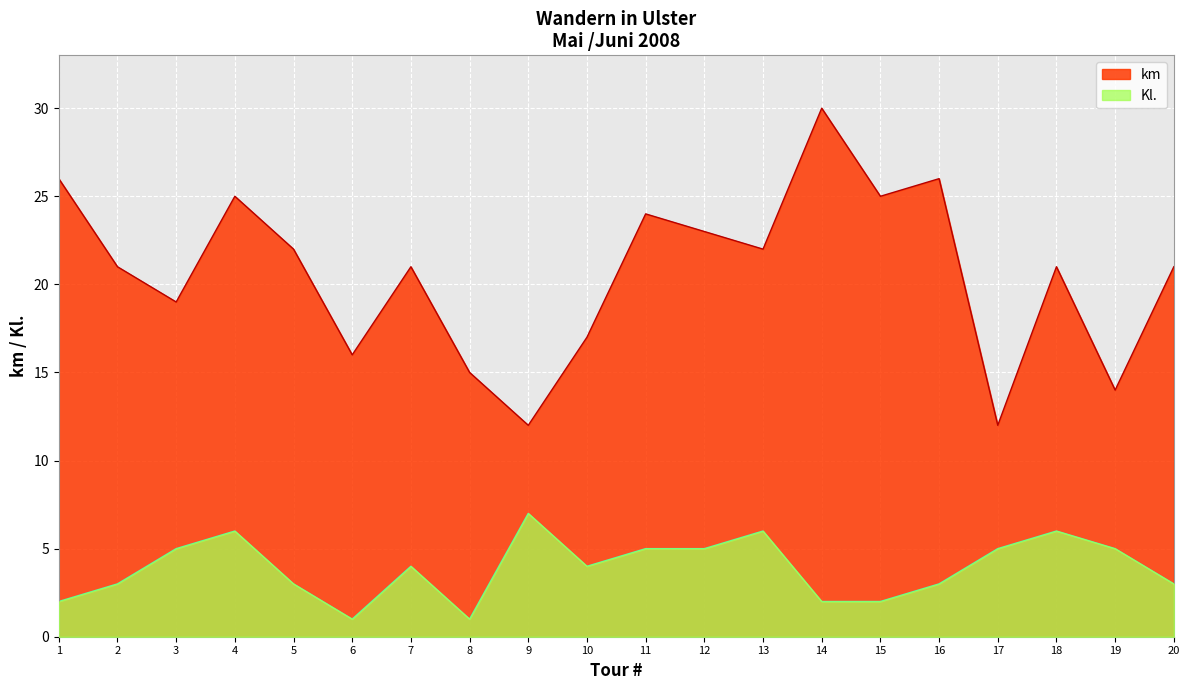

How many lines are shown in the chart?

2